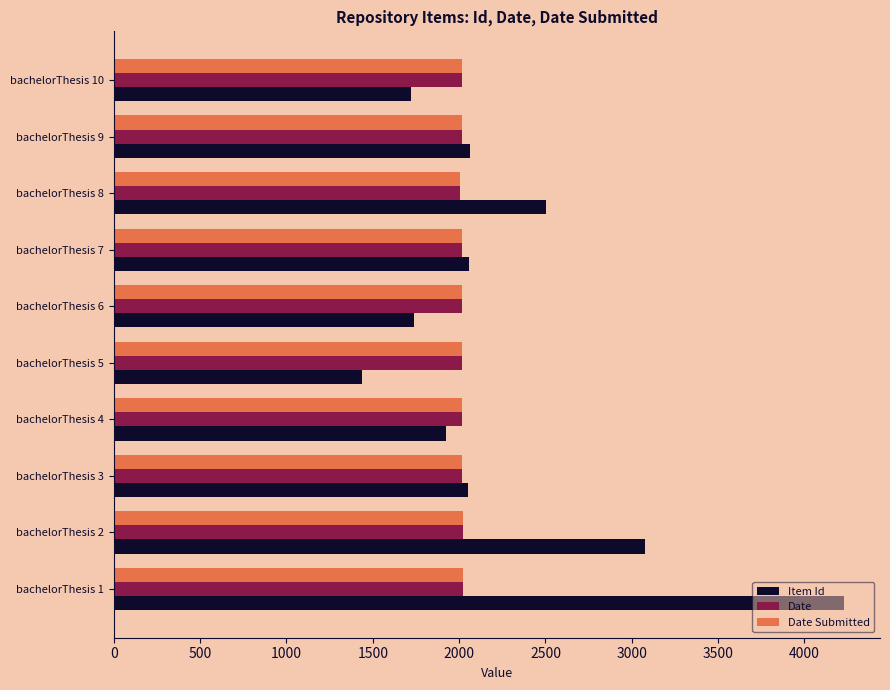

What is the smallest value displayed?

1435